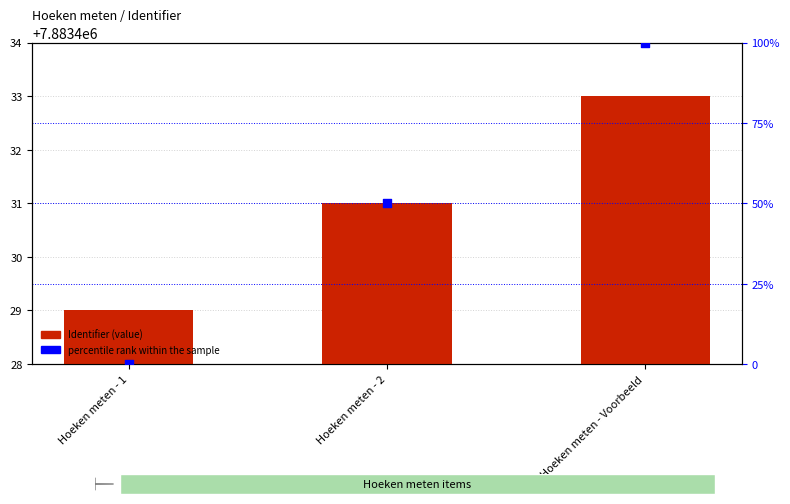

At how many categories does at least one series exceed 4719872?

3